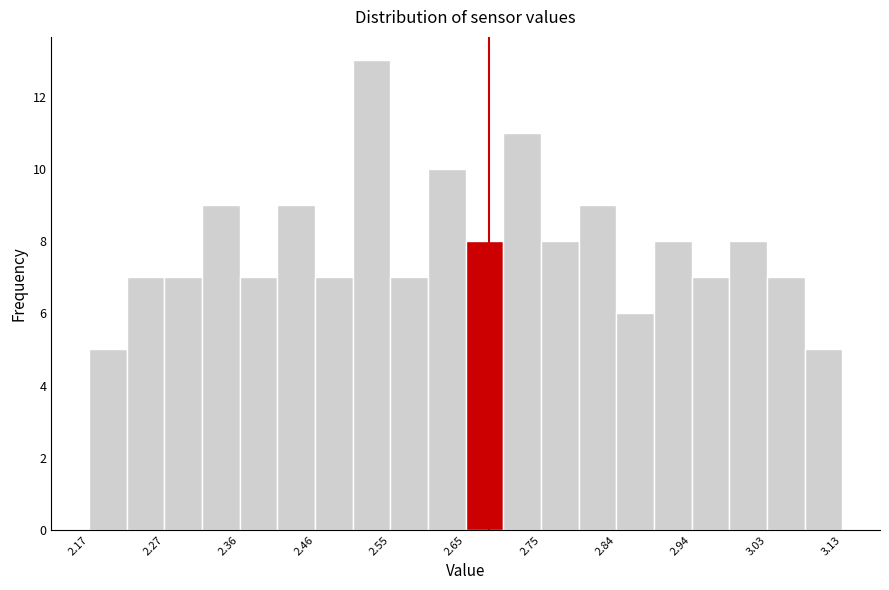

Which range on the x-axis has the tallest bar?

2.506 to 2.554